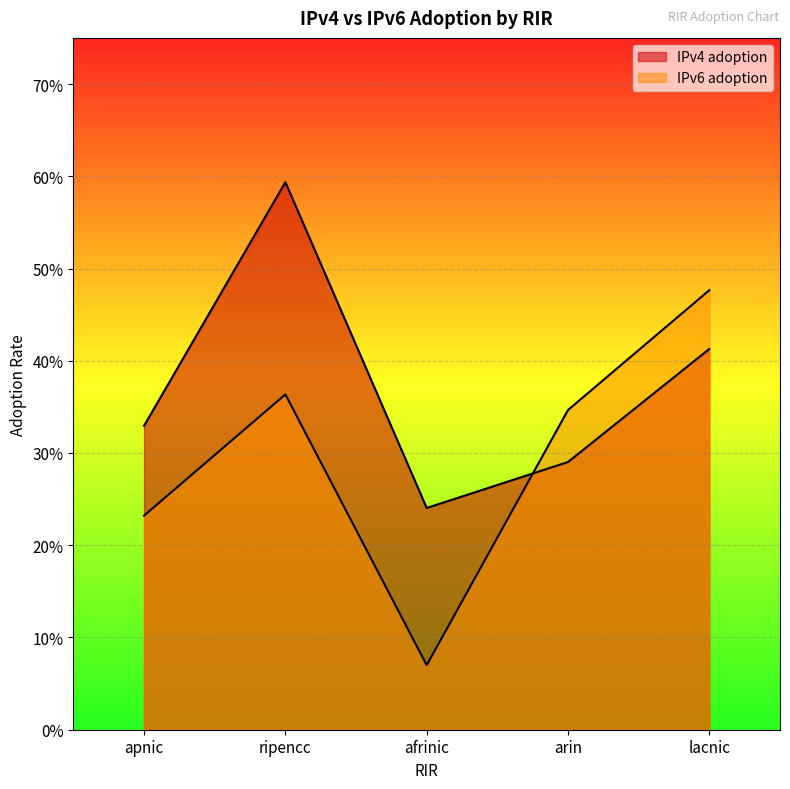

What is the smallest value displayed?

0.1